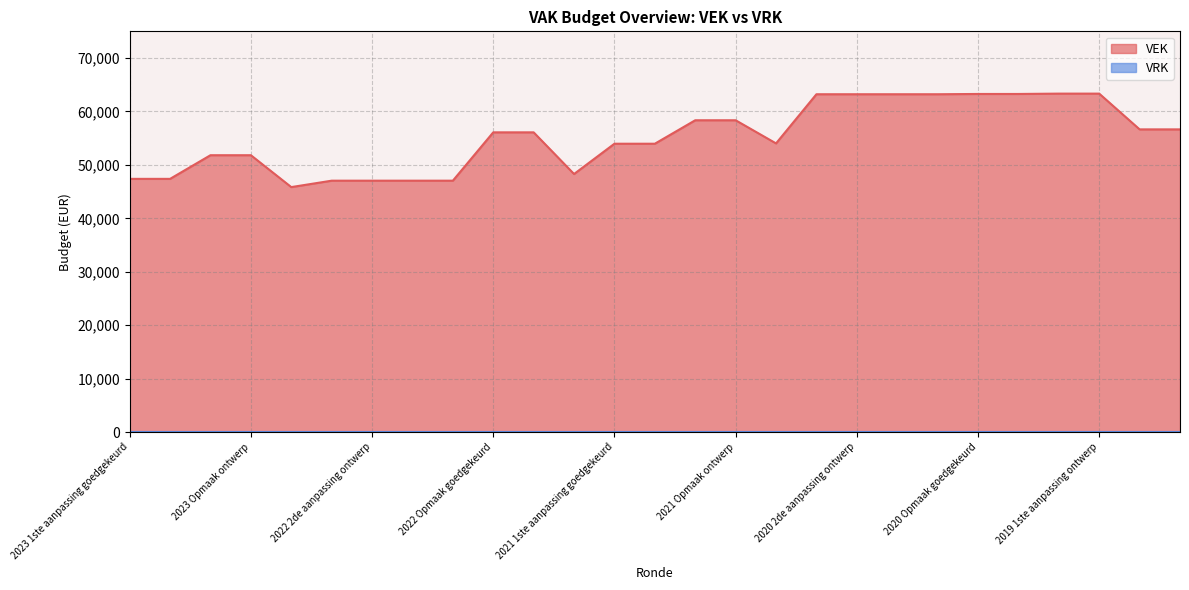

The value at 2023 Opmaak ontwerp is 75973. True or false?

False